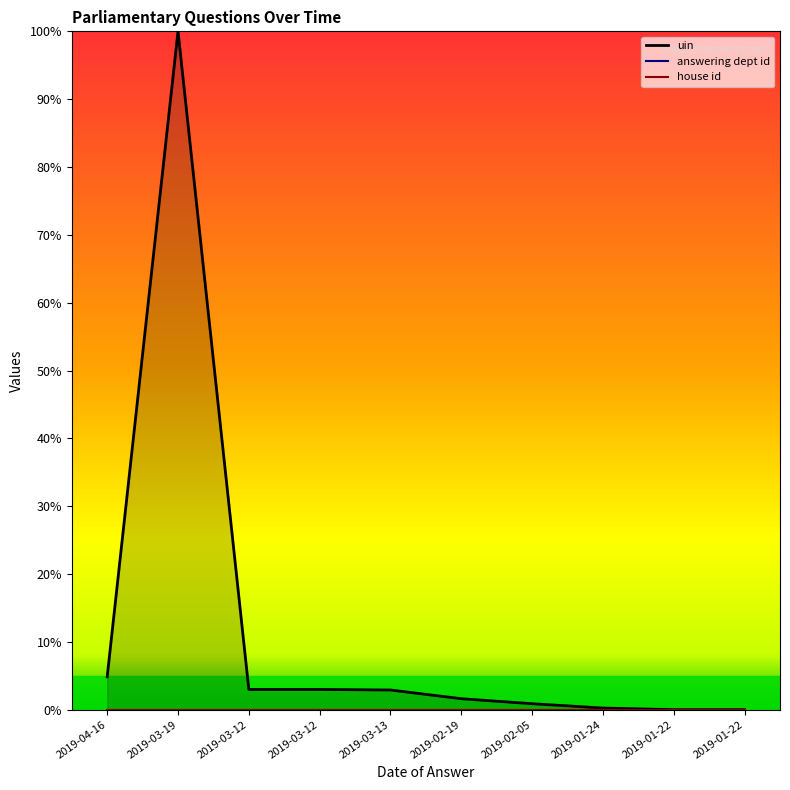

True or false: answering dept id and uin intersect in this chart.

False